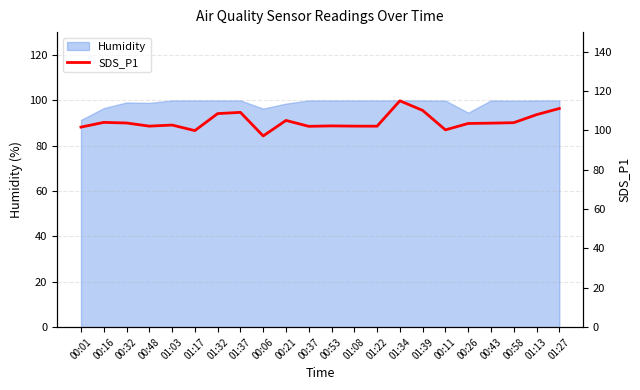

What position from the left is 01:03?

5